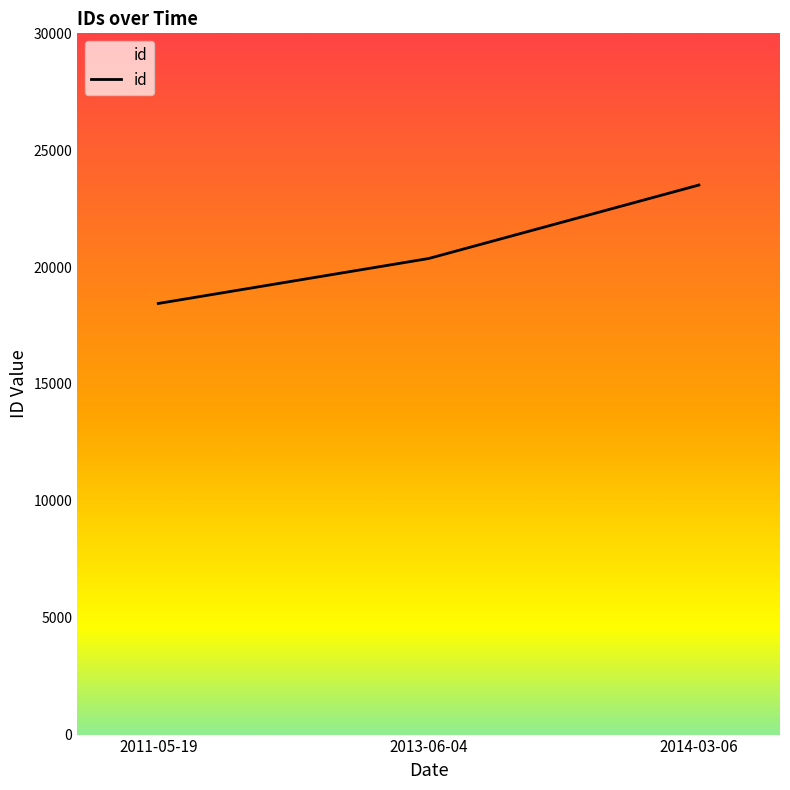

How many distinct data groups are displayed?

1